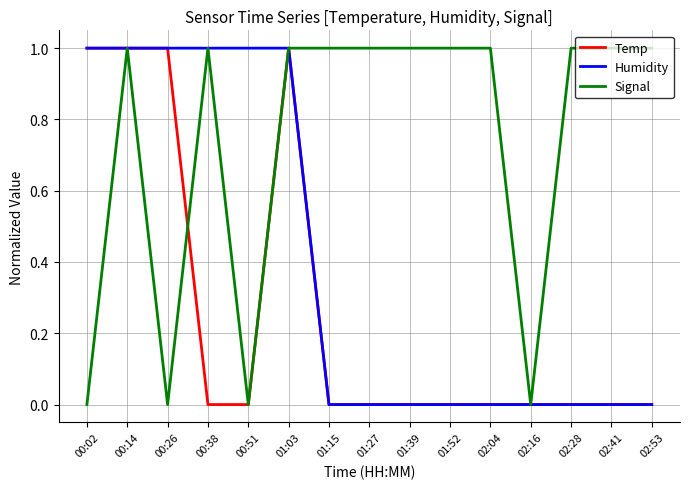

How many lines are shown in the chart?

3